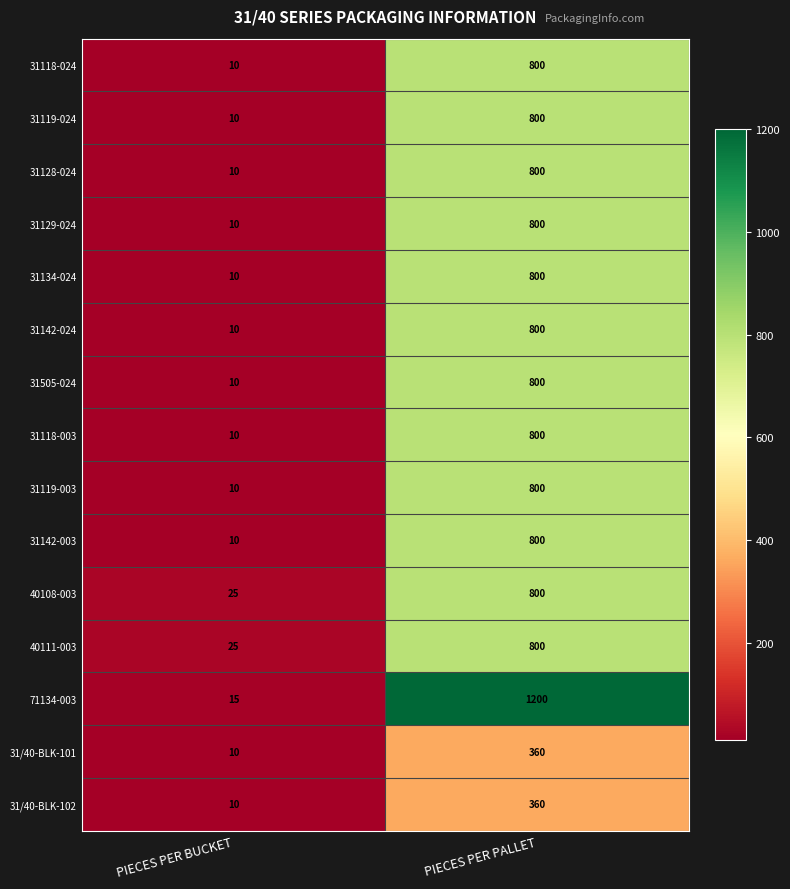

What is the sum of the 40111-003 values at PIECES PER BUCKET and PIECES PER PALLET?

825